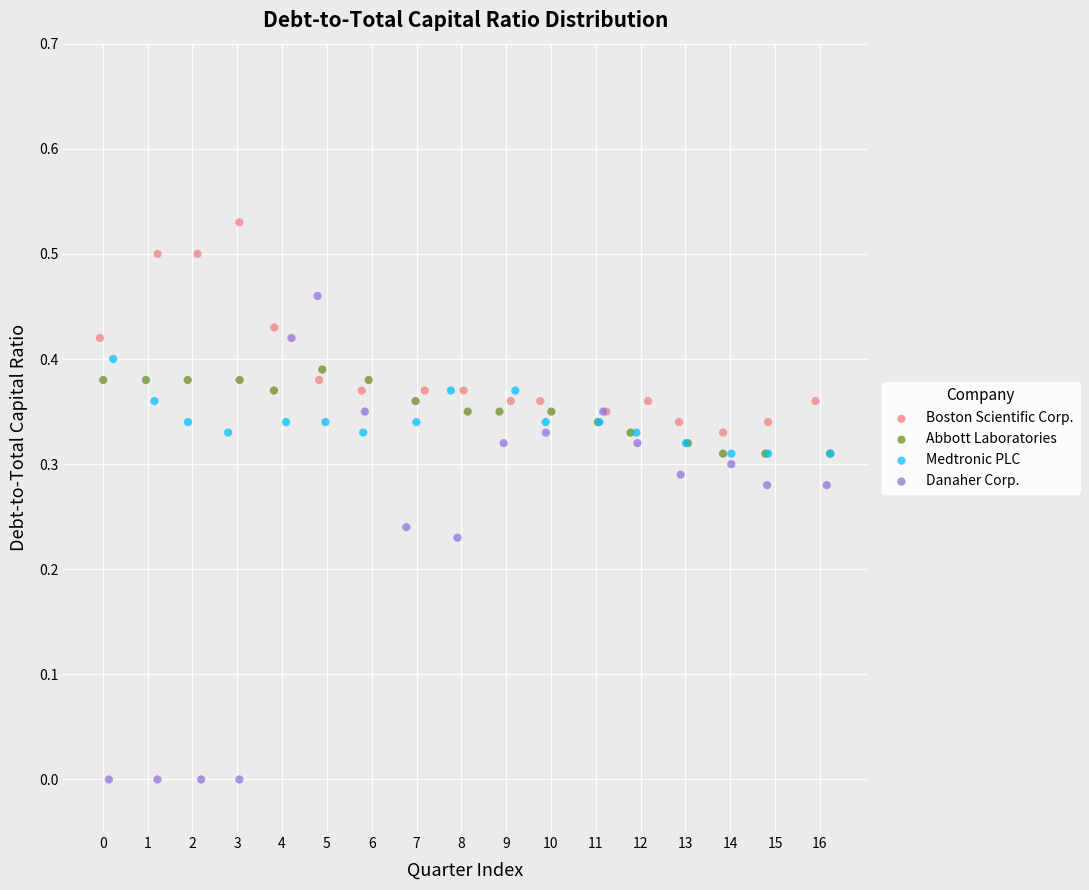

Which series reaches the maximum Y coordinate?

Boston Scientific Corp.